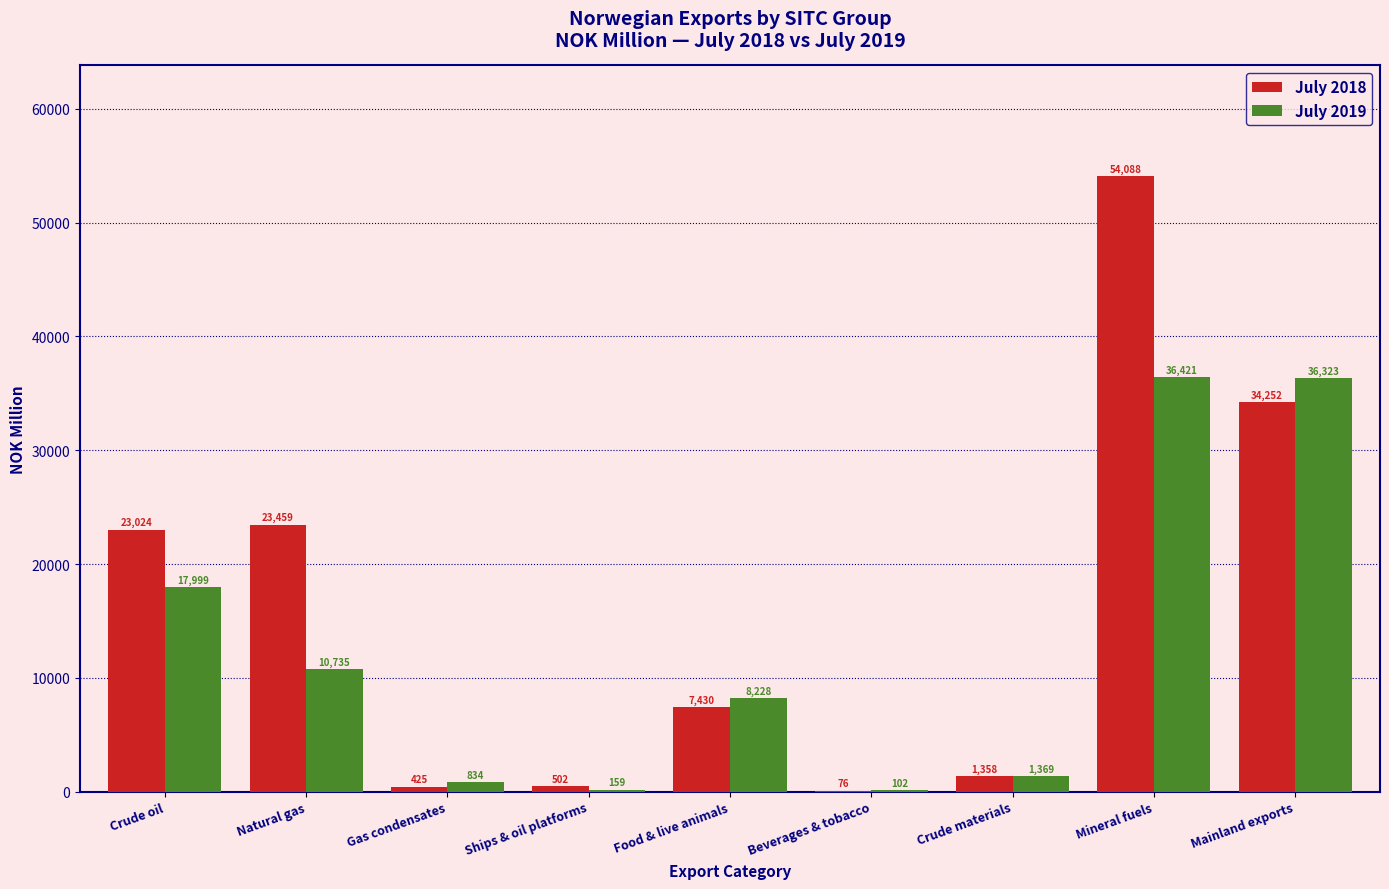

Reading left to right, transcribe all the data shown in this chart.

July 2018: Crude oil=23024	Natural gas=23459	Gas condensates=425	Ships & oil platforms=502	Food & live animals=7430	Beverages & tobacco=76	Crude materials=1358	Mineral fuels=54088	Mainland exports=34252
July 2019: Crude oil=17999	Natural gas=10735	Gas condensates=834	Ships & oil platforms=159	Food & live animals=8228	Beverages & tobacco=102	Crude materials=1369	Mineral fuels=36421	Mainland exports=36323